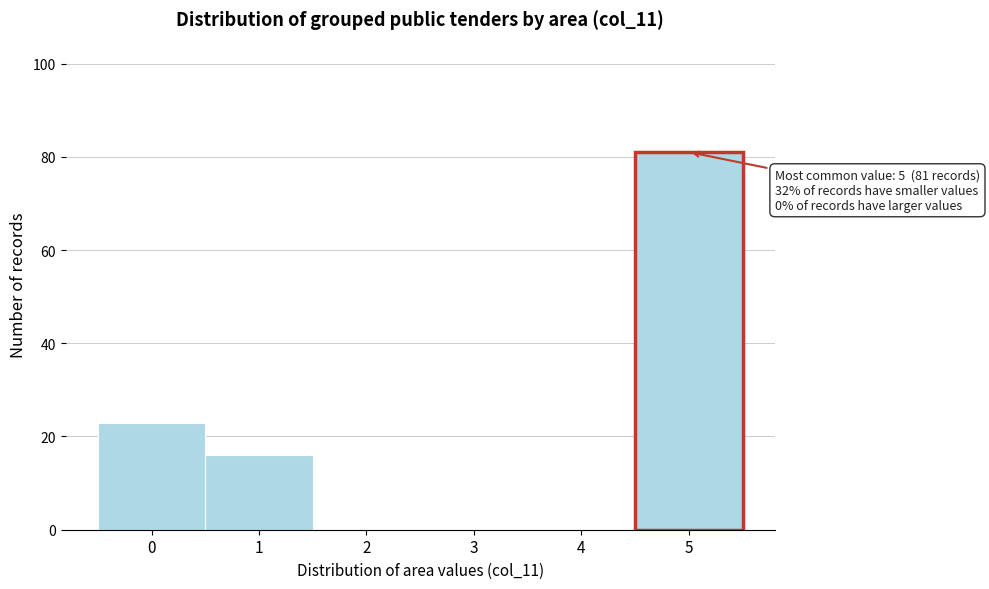

Over which range of the x-axis is the bar tallest?

4.5 to 5.5